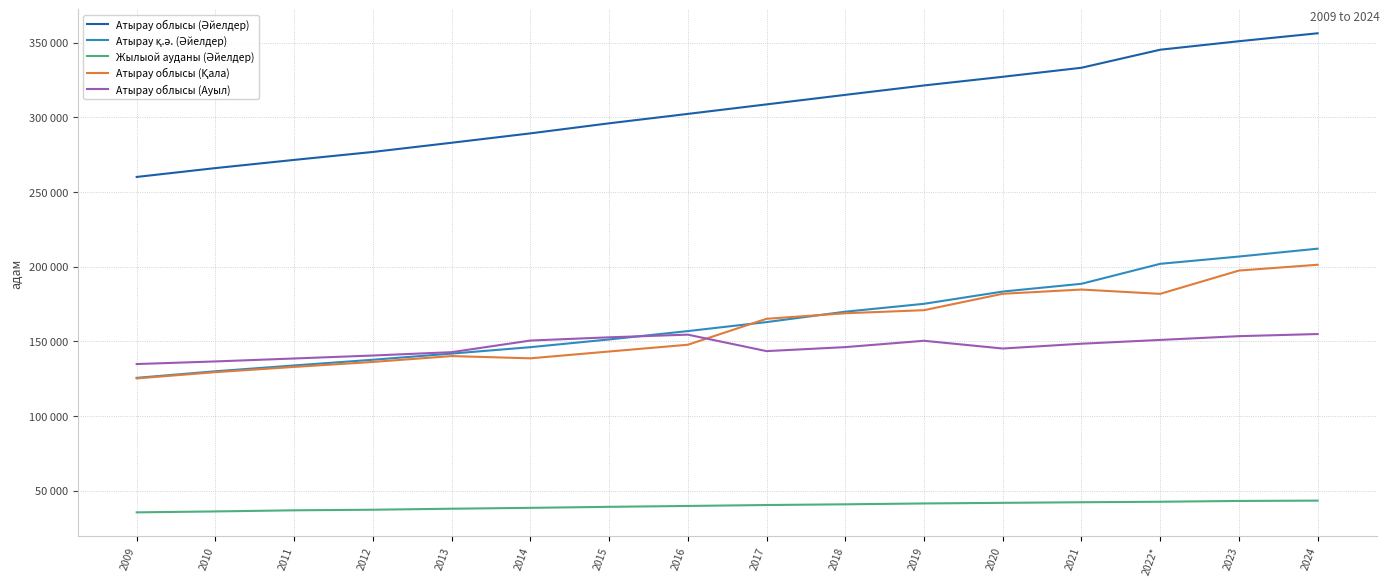

How many values in the Атырау қ.ә. (Әйелдер) series exceed 162910?

7